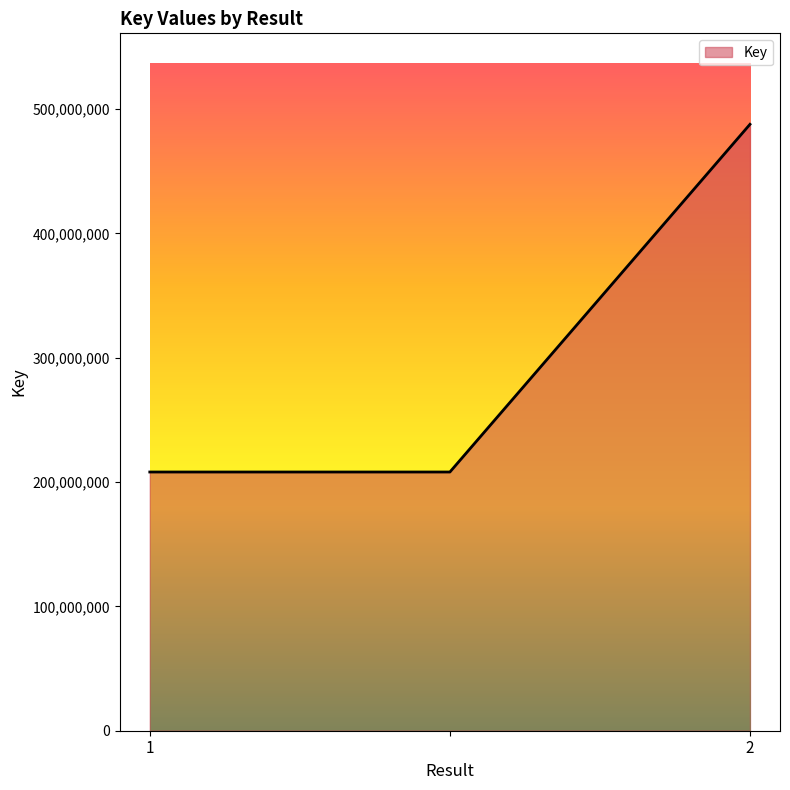

What is the sum of all values?

903766678